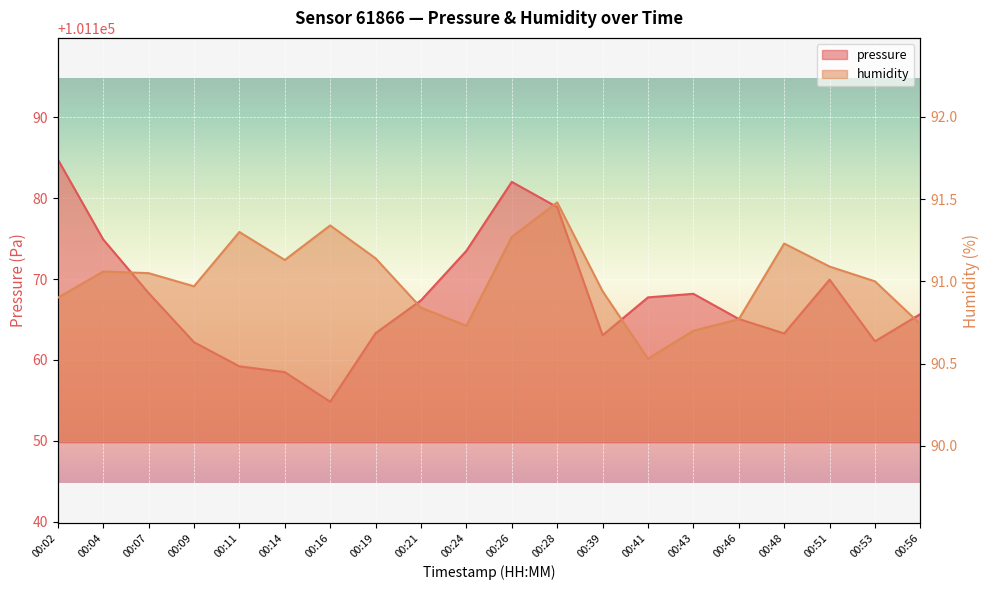

What is the total value across all series at 00:41?

101258.3